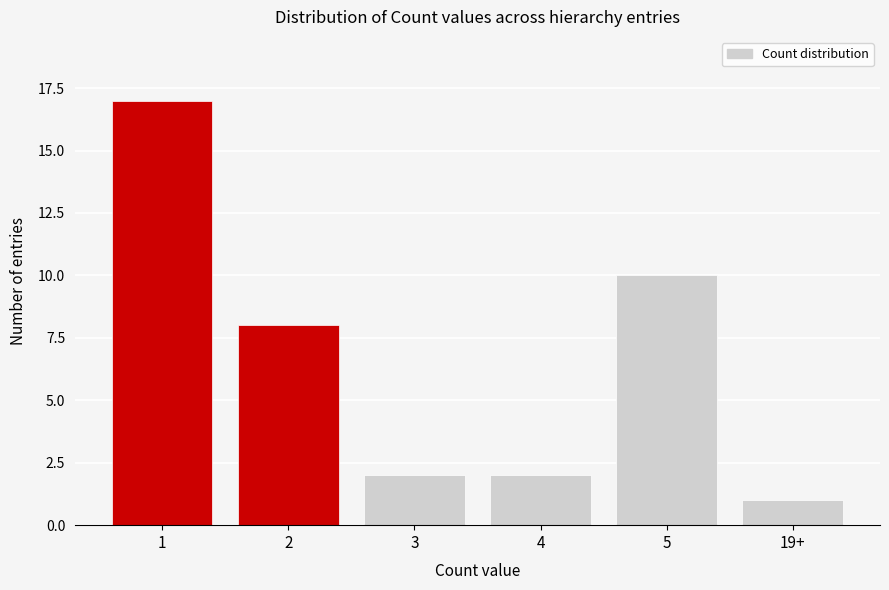

Reading left to right, transcribe all the data shown in this chart.

1=17	2=8	3=2	4=2	5=10	19+=1